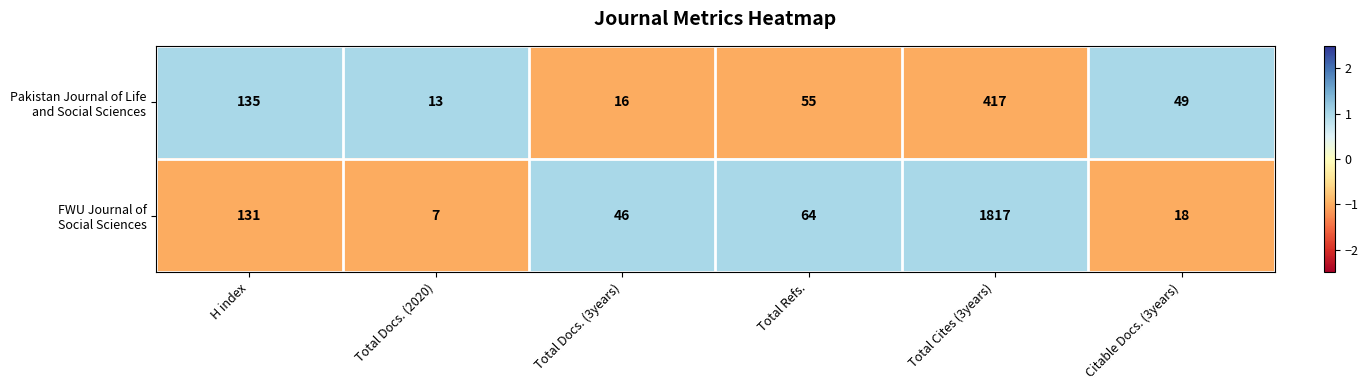

What is the greatest value displayed?

1817